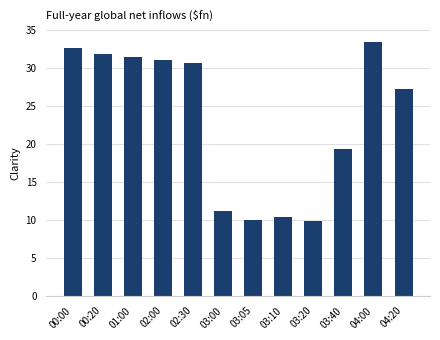

Approximately how many times larger is the value at 03:20 compared to 03:40?

0.5